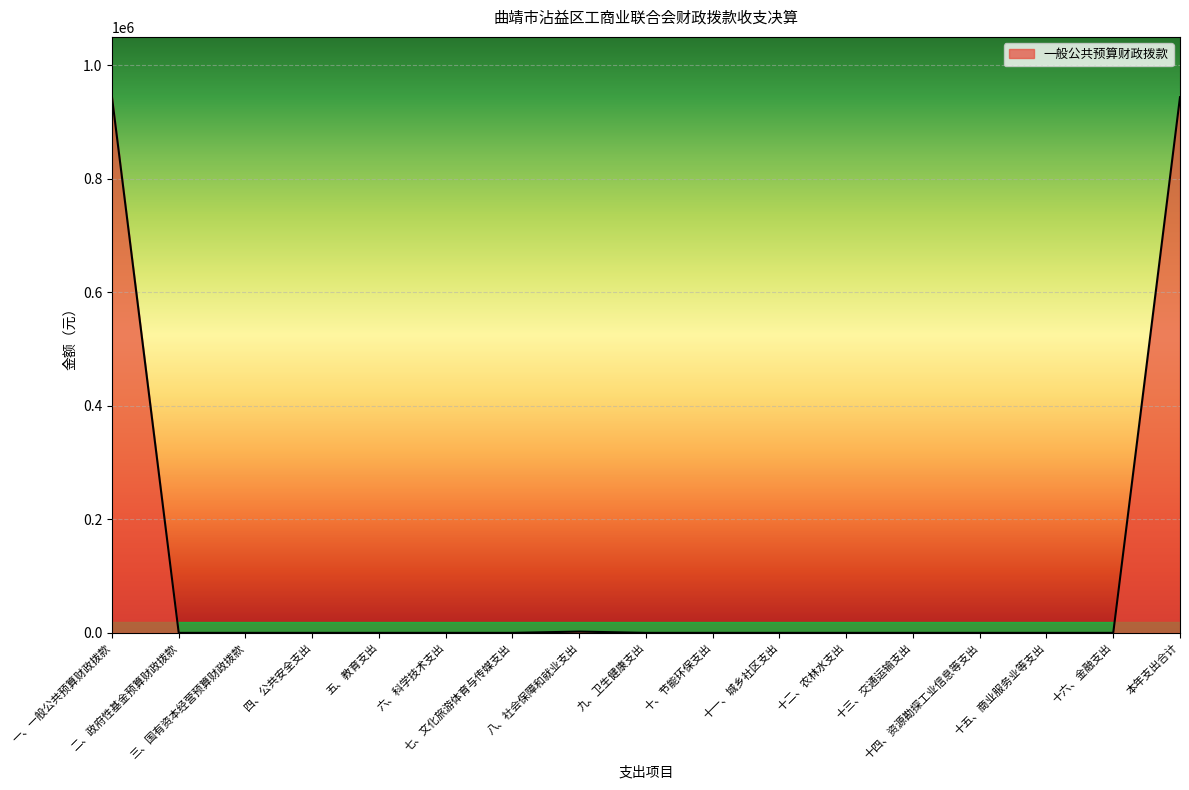

What is the maximum value shown in the chart?

943789.4